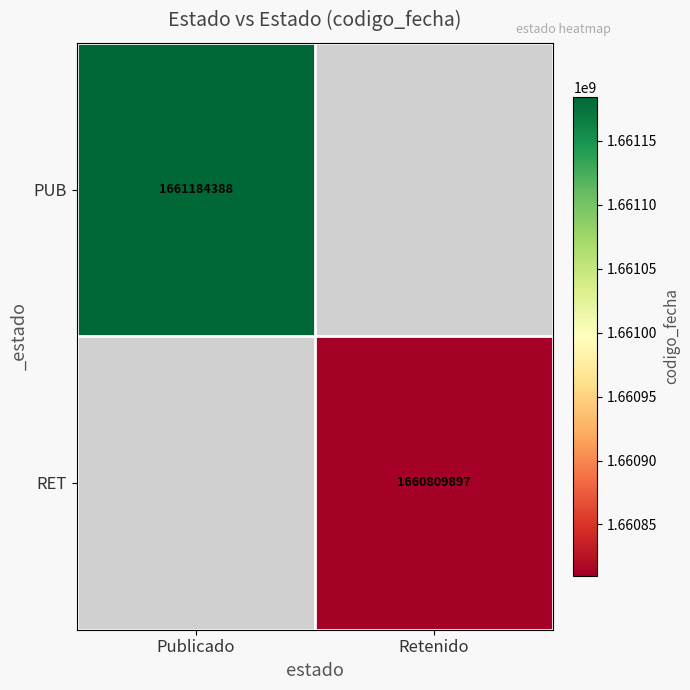

The RET series shows 1660809897 at Retenido. True or false?

True